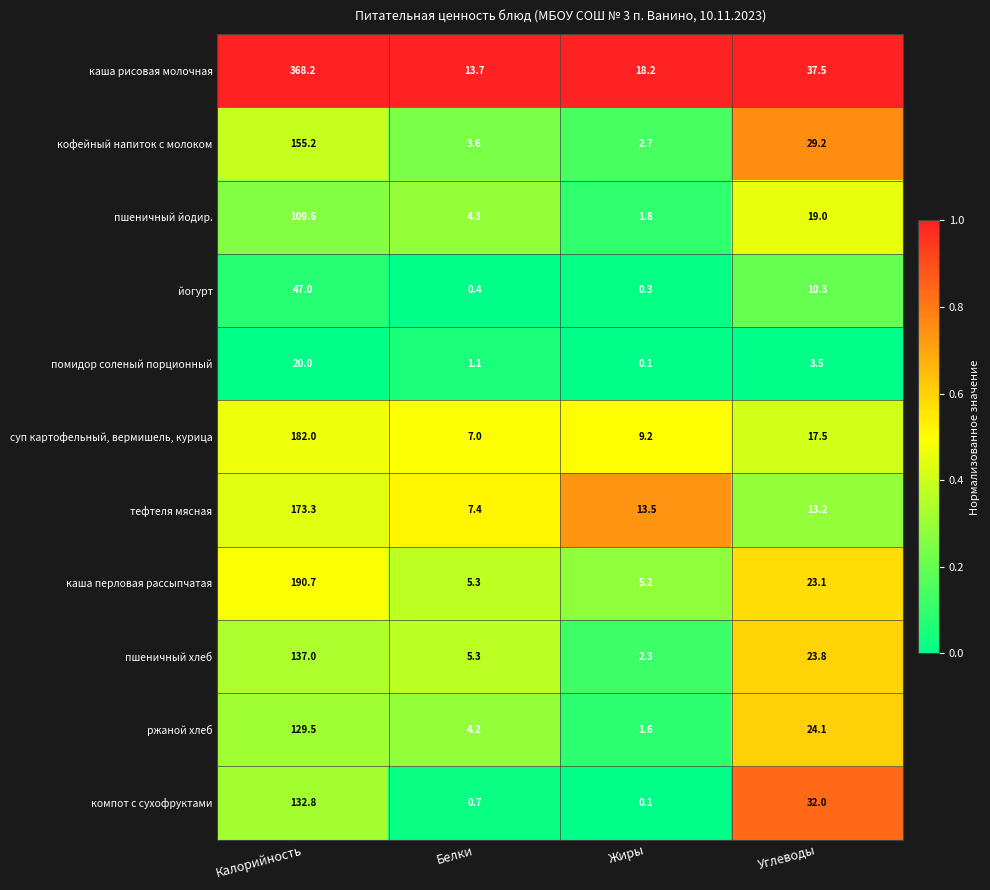

Where is кофейный напиток с молоком nearest to the value 78?

Углеводы